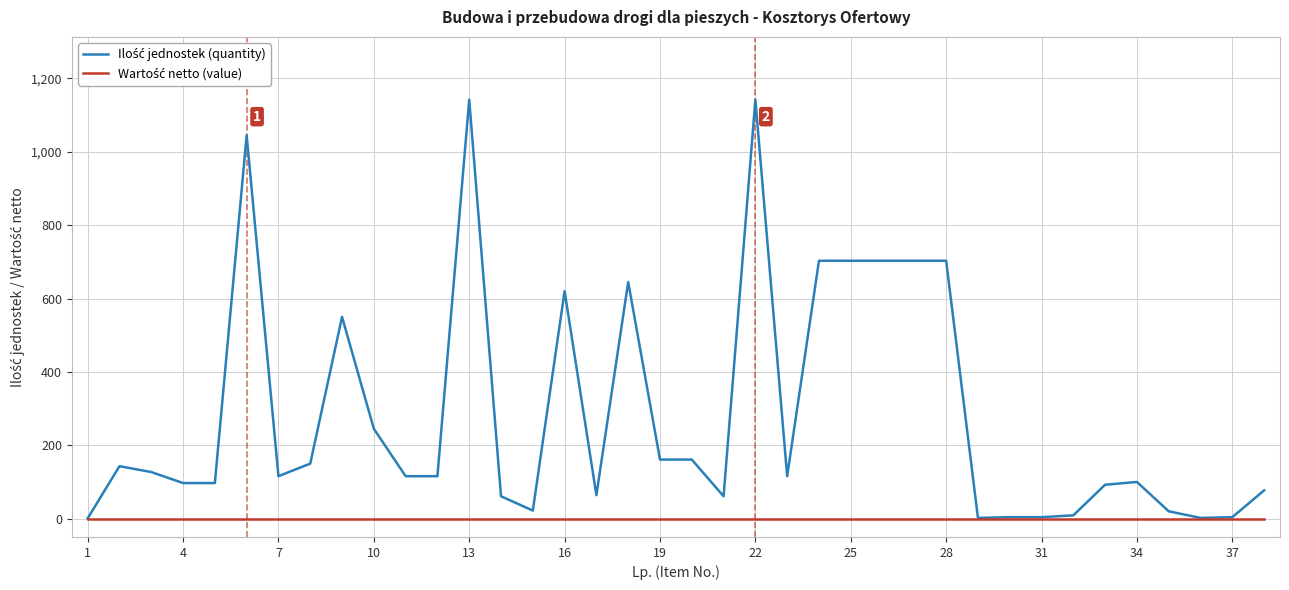

Reading left to right, transcribe all the data shown in this chart.

Ilość jednostek (quantity): 0.7	143.0	127.0	97.0	97.0	1045.0	115.7	150.0	550.0	245.0	115.7	115.7	1142.0	61.0	22.0	620.0	64.0	645.0	161.0	161.0	61.0	1142.0	115.7	703.0	703.0	703.0	703.0	703.0	2.0	4.0	4.0	9.0	92.4	100.0	20.0	2.0	4.0	77.0
Wartość netto (value): 0.0	0.0	0.0	0.0	0.0	0.0	0.0	0.0	0.0	0.0	0.0	0.0	0.0	0.0	0.0	0.0	0.0	0.0	0.0	0.0	0.0	0.0	0.0	0.0	0.0	0.0	0.0	0.0	0.0	0.0	0.0	0.0	0.0	0.0	0.0	0.0	0.0	0.0